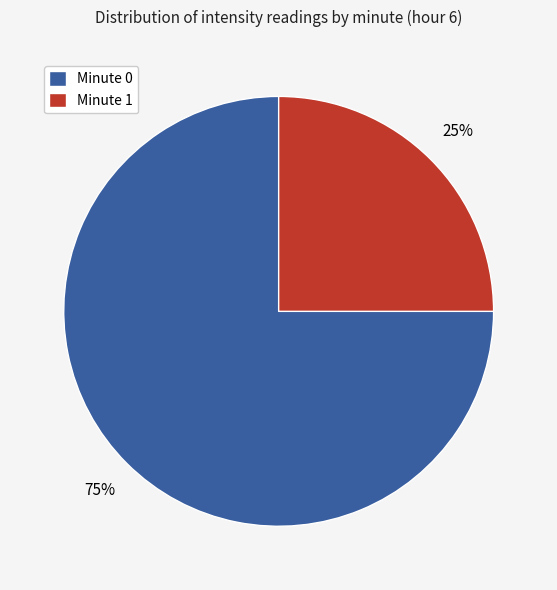

True or false: Minute 1 accounts for 25% of the total.

True